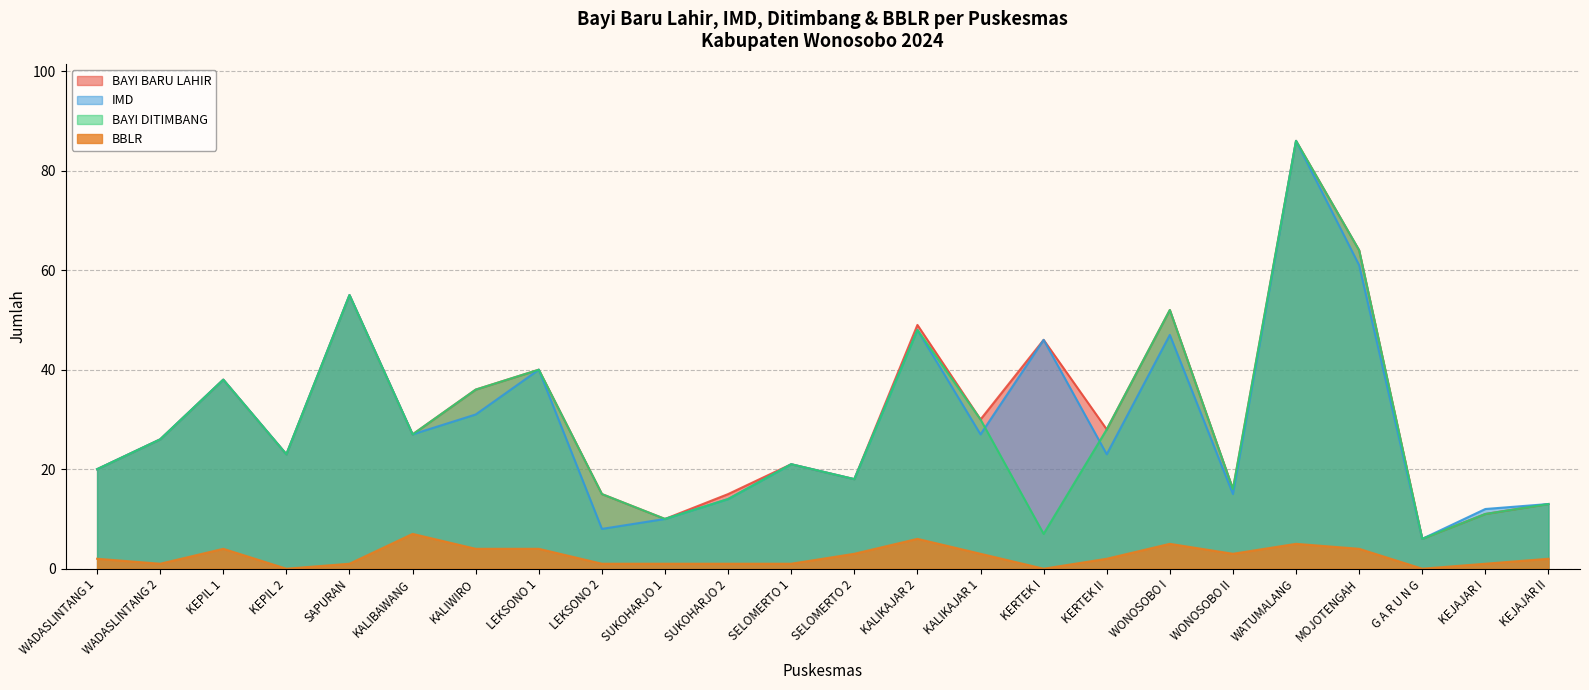

How many interior local peaks does the BAYI DITIMBANG series have?

7